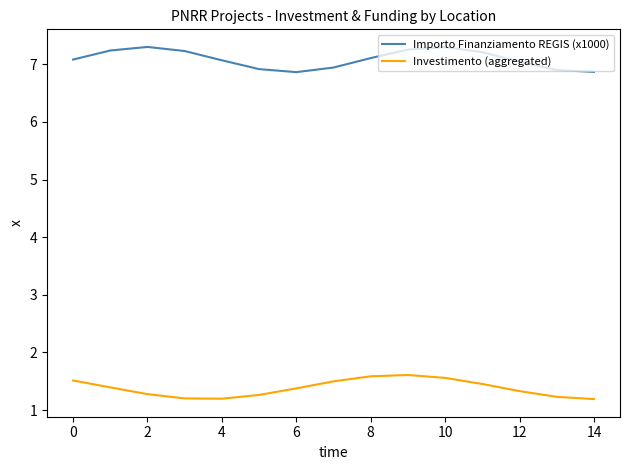

What is the difference between the maximum and minimum values in the Importo Finanziamento REGIS (x1000) series?

0.4